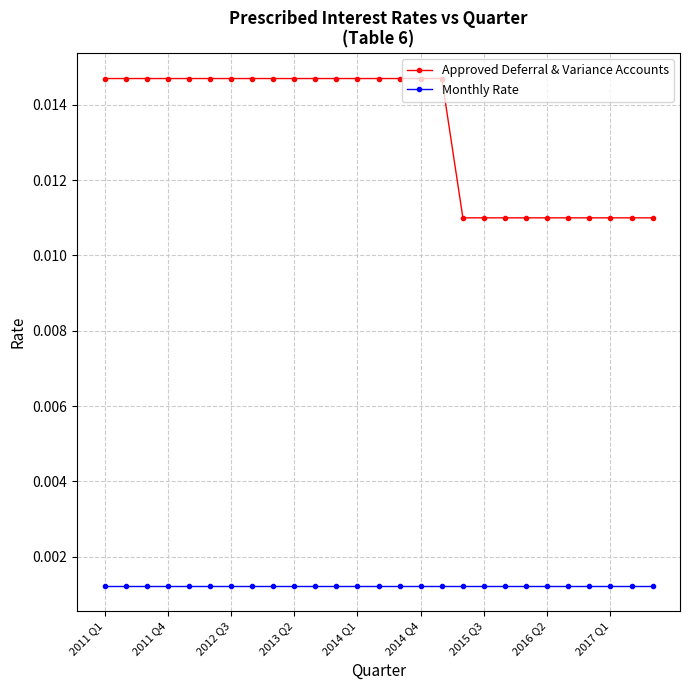

At how many categories does at least one series exceed 0?

27